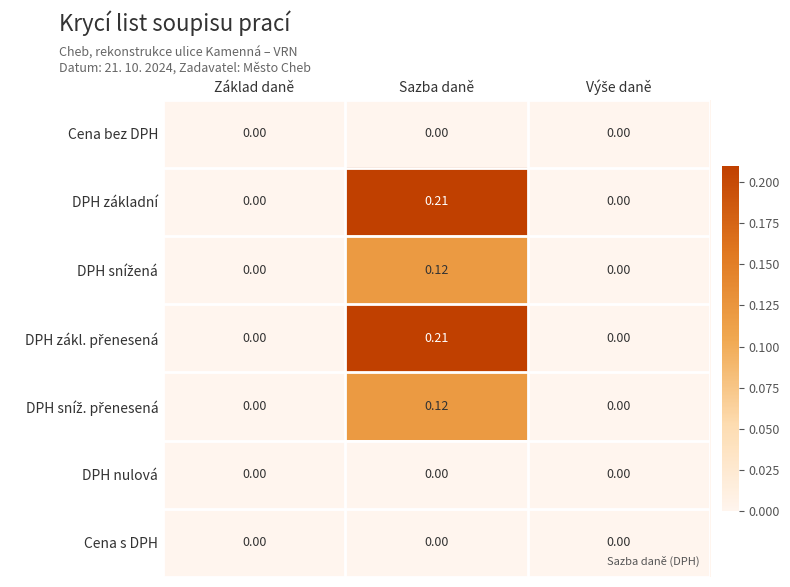

At which label does DPH základní reach its peak?

Sazba daně